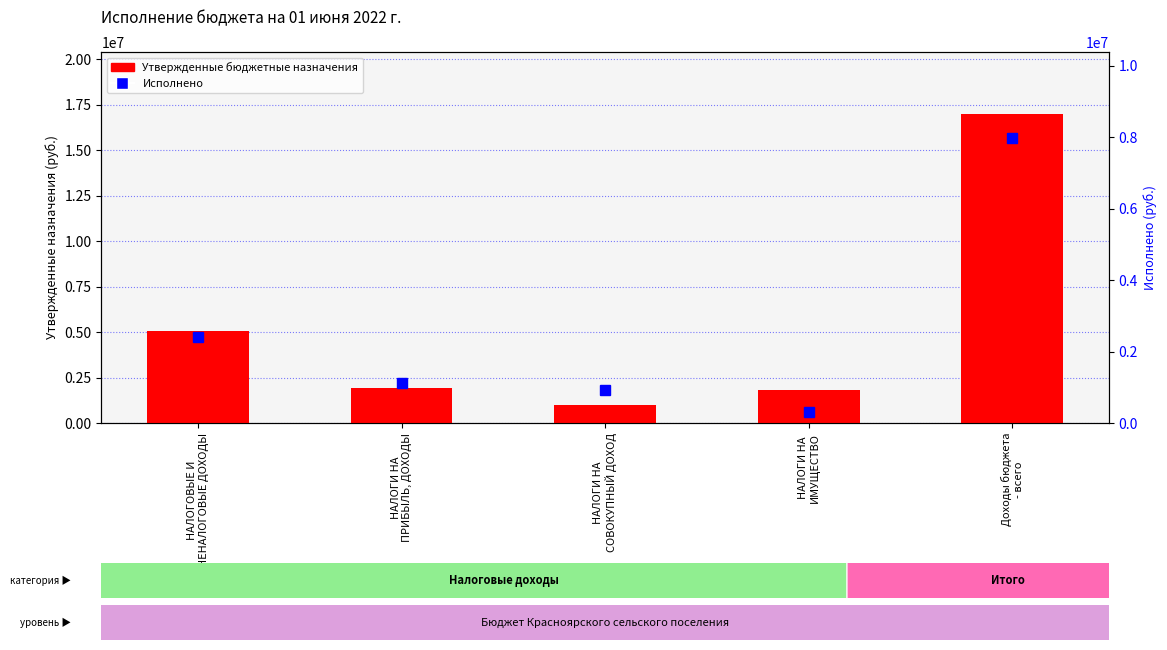

Rank the series at НАЛОГОВЫЕ И
НЕНАЛОГОВЫЕ ДОХОДЫ from lowest to highest value.

Исполнено, Утвержденные бюджетные назначения